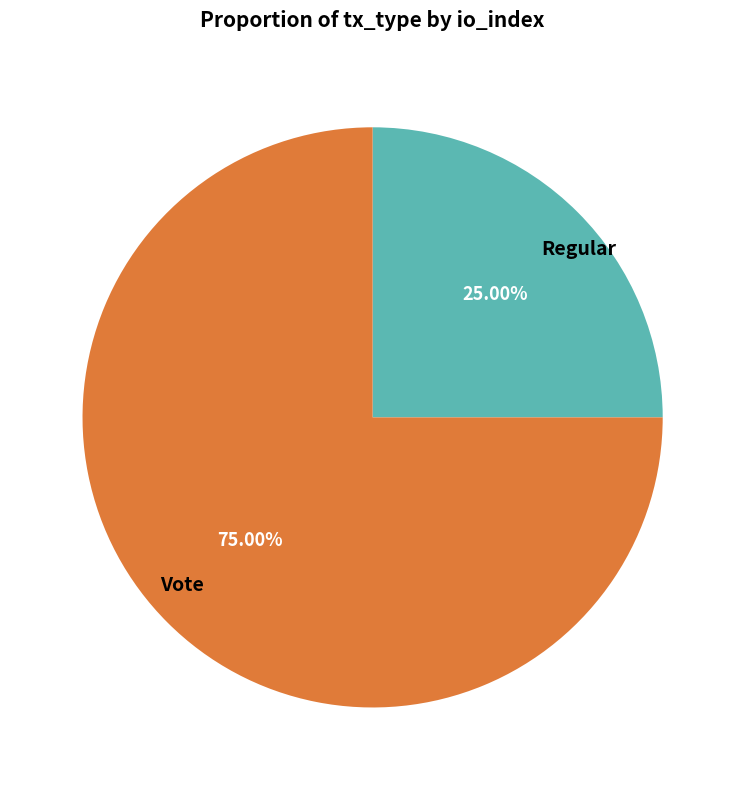

To the nearest percent, what is the average slice percentage?

50%